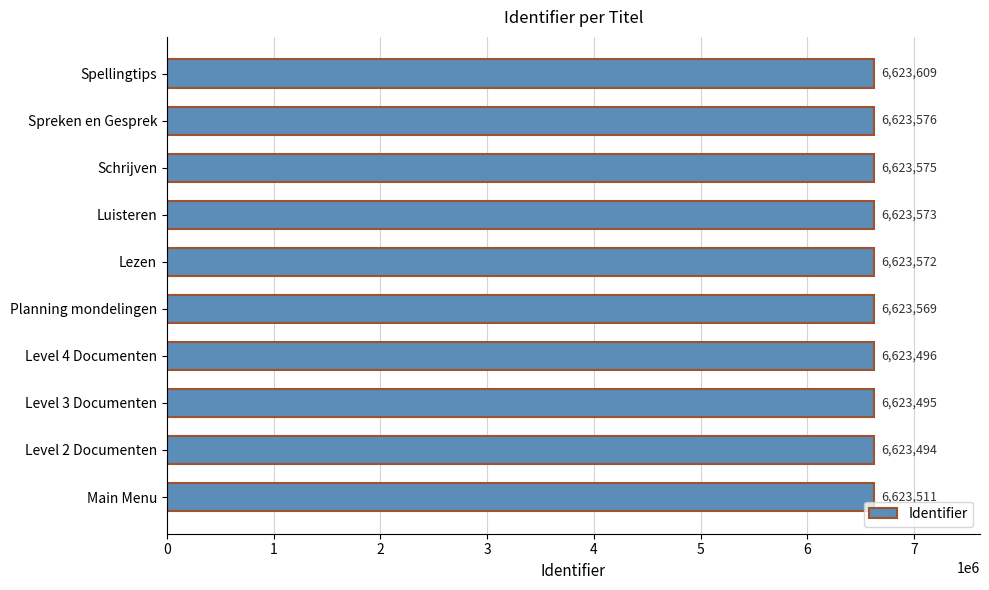

At which label is the value closest to 6623551?

Planning mondelingen